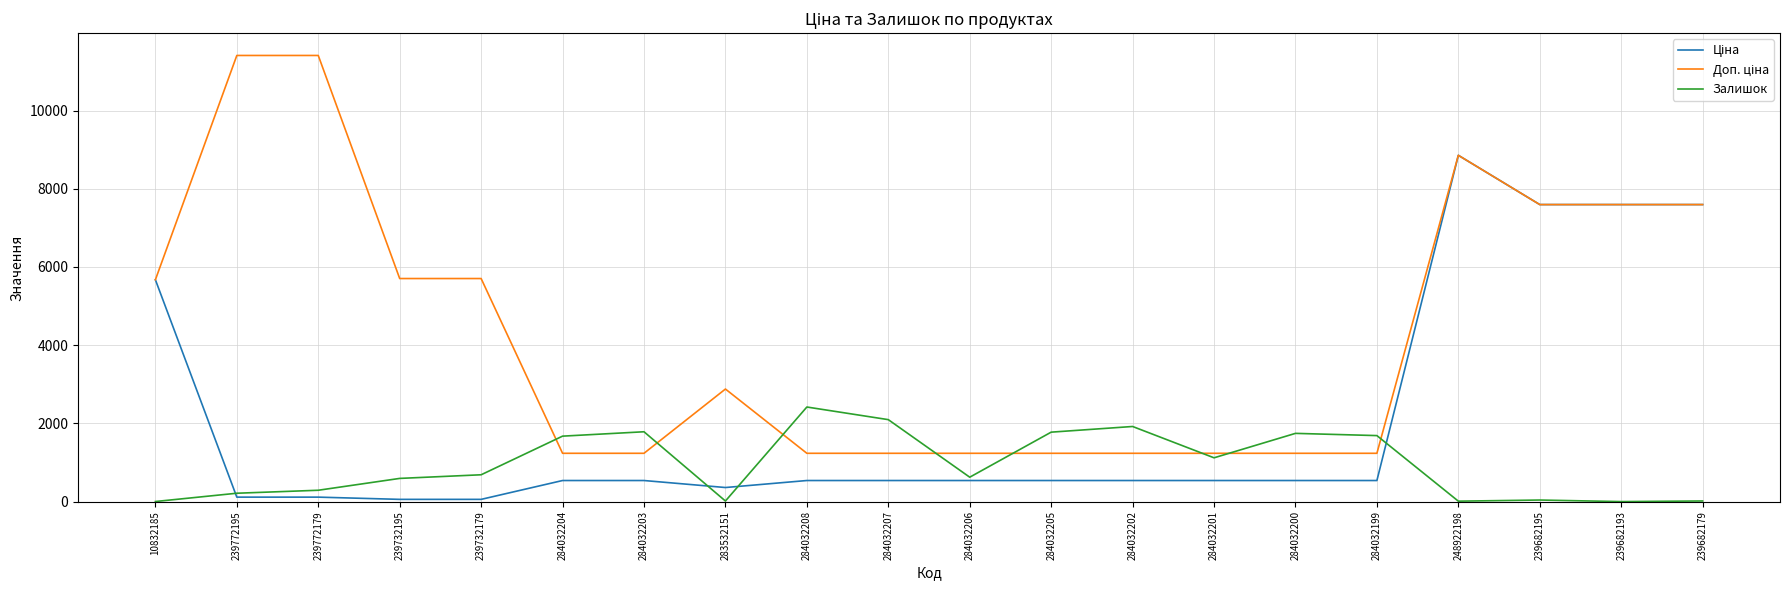

What is the total value across all series at 284032207?

3870.4